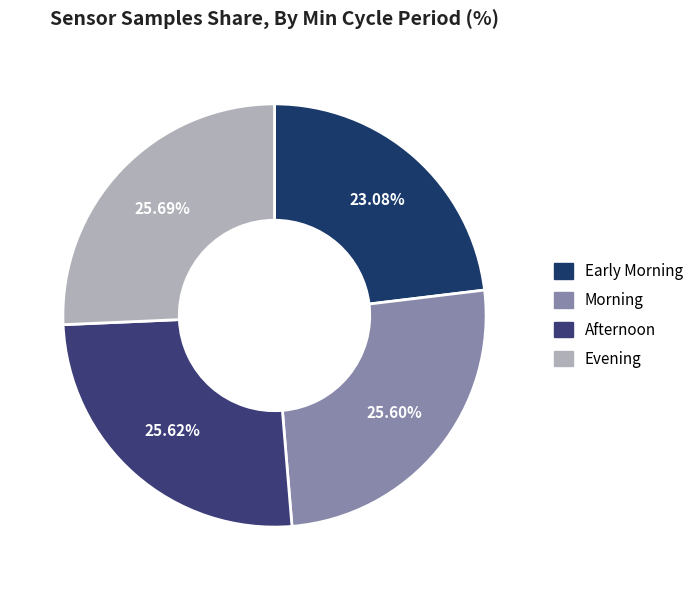

How many slices are in this pie chart?

4